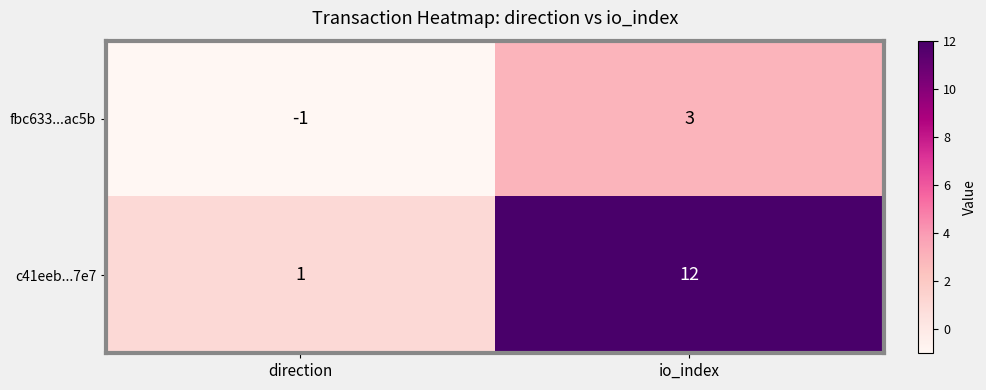

The value of fbc633...ac5b at direction is -2. True or false?

False